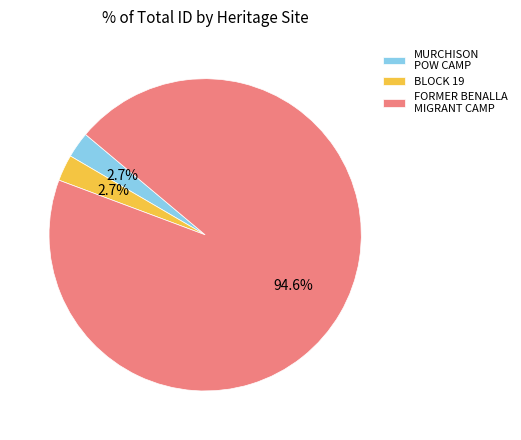

How many slices are in this pie chart?

3